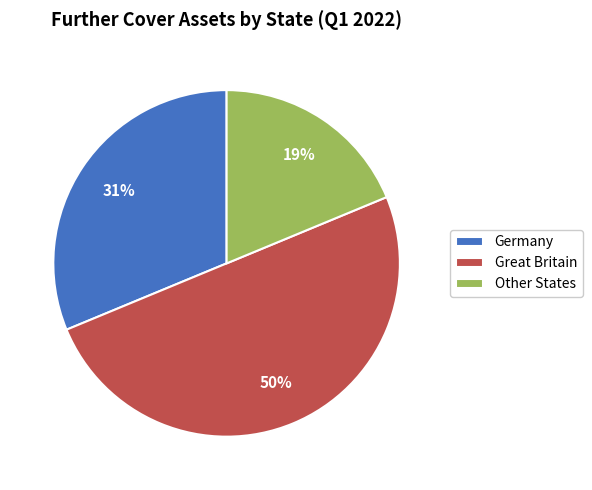

To the nearest percent, what portion does Germany represent?

31%